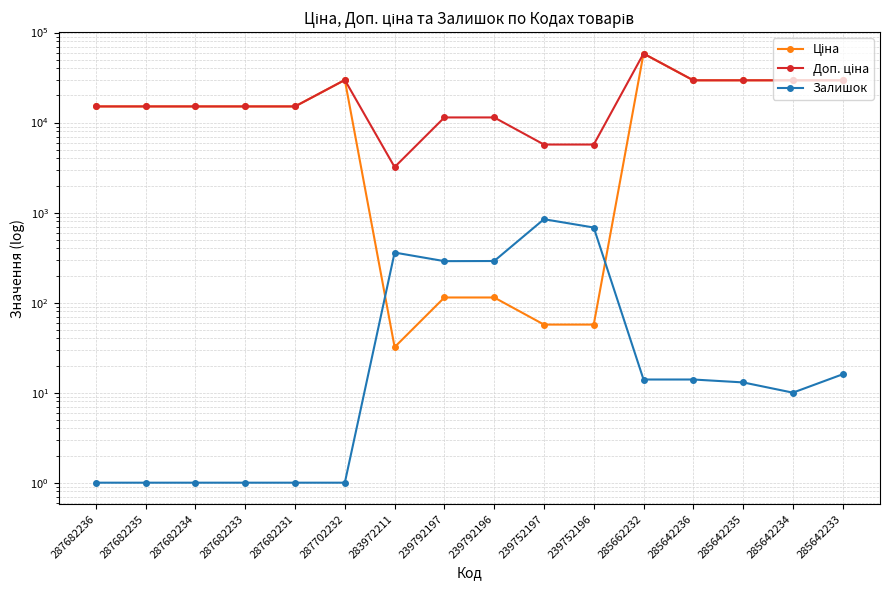

True or false: Ціна and Доп. ціна intersect in this chart.

False